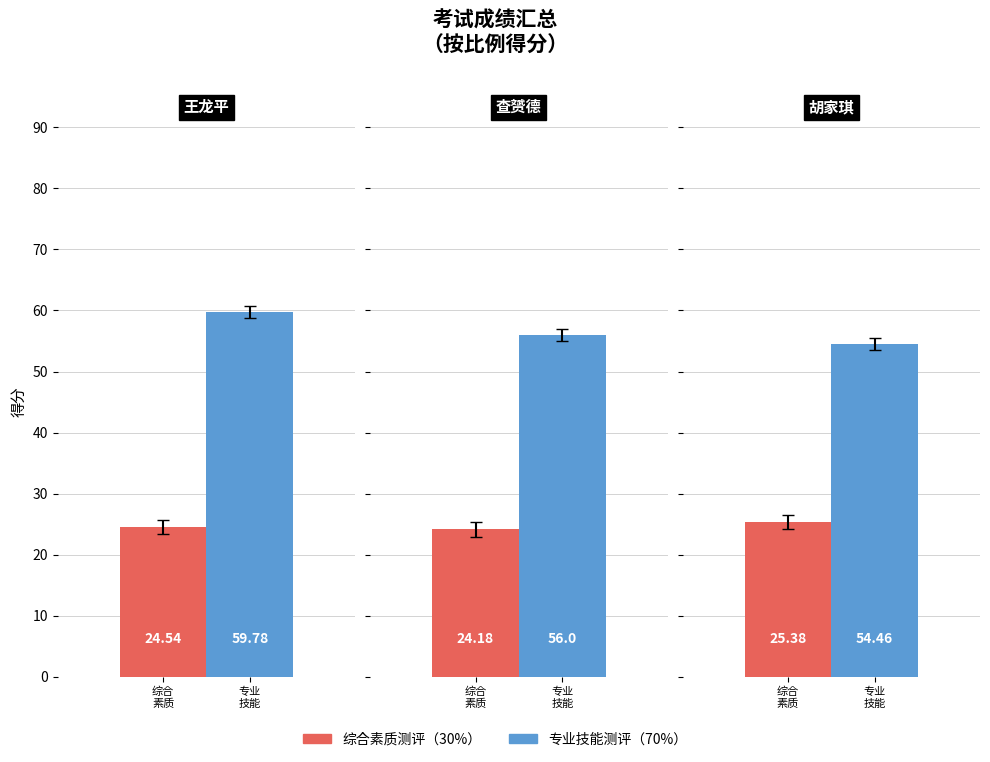

Which series has the largest total across all categories?

专业技能测评（70%）